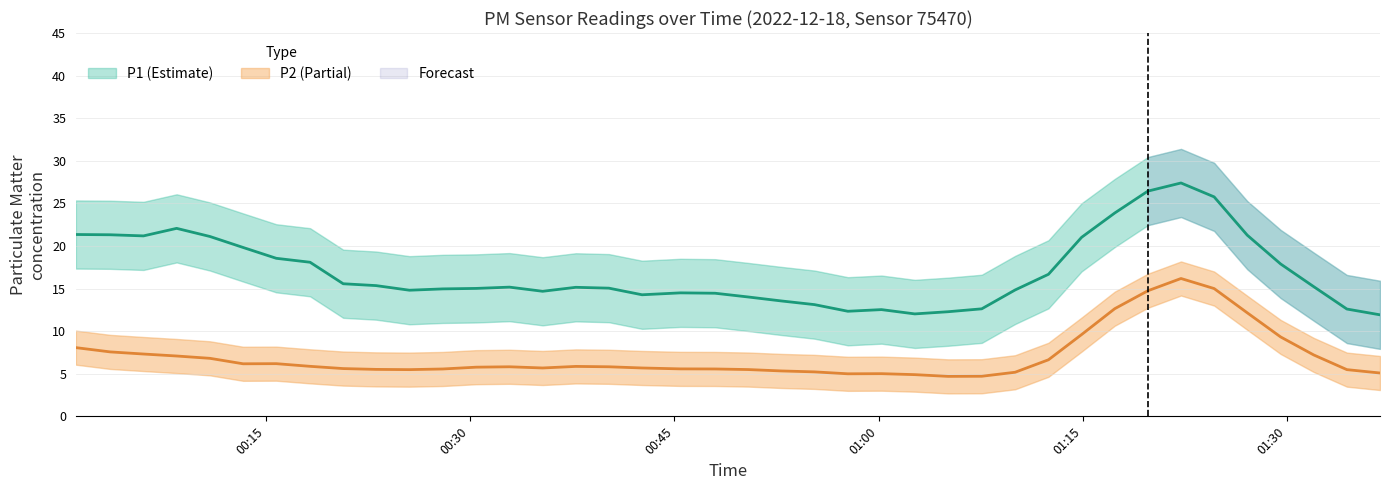

In P2, how many points are lower than both neighbors (excluding endpoints)?

8